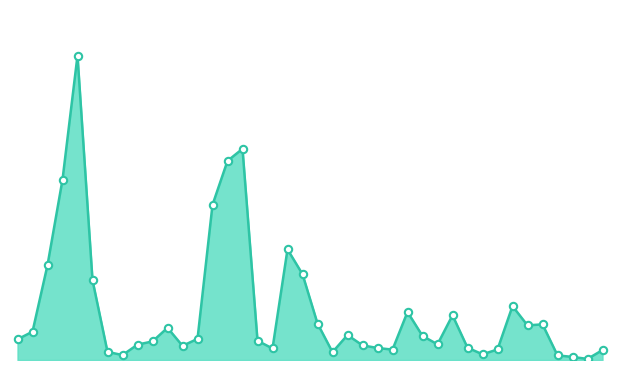

How many lines are shown in the chart?

1